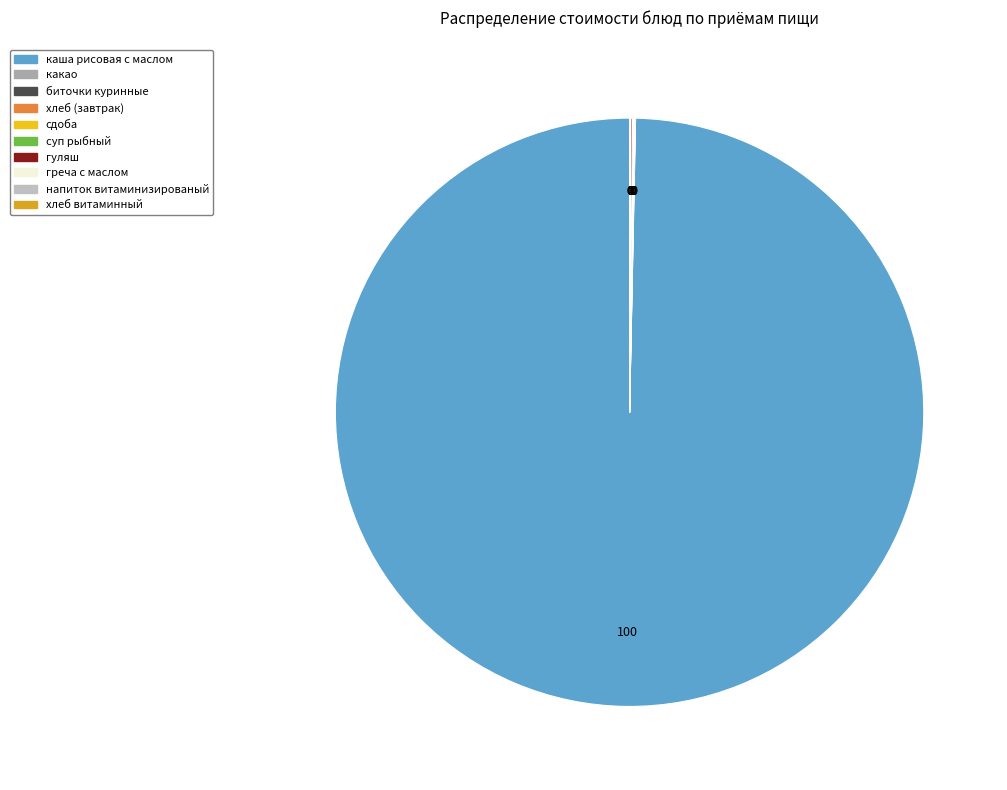

What is the smallest slice in the pie chart?

хлеб витаминный